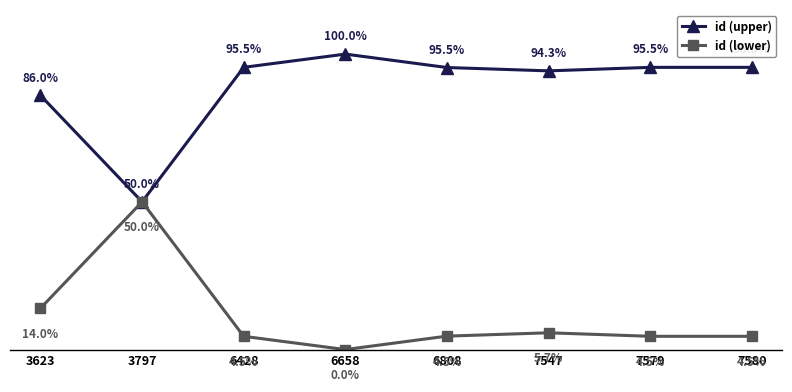

True or false: id (upper) has more than 2 interior local peaks.

False